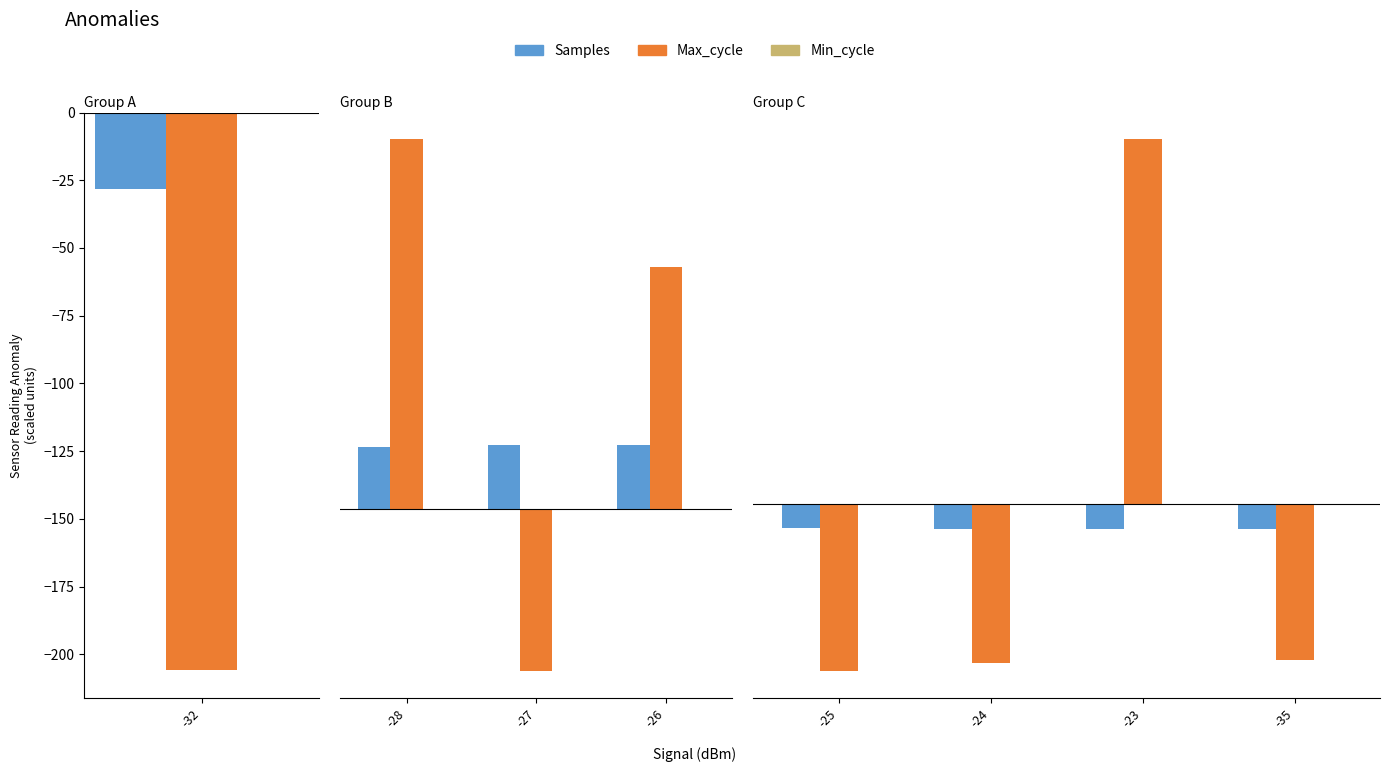

At how many categories does at least one series exceed -7?

4